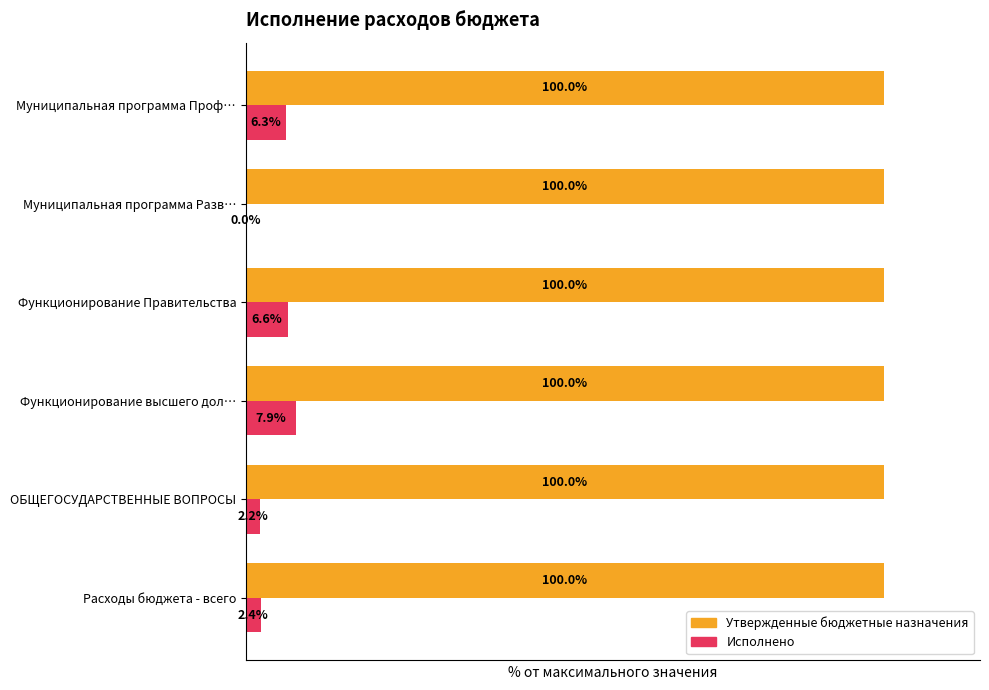

At which label is Исполнено closest to 3?

Расходы бюджета - всего